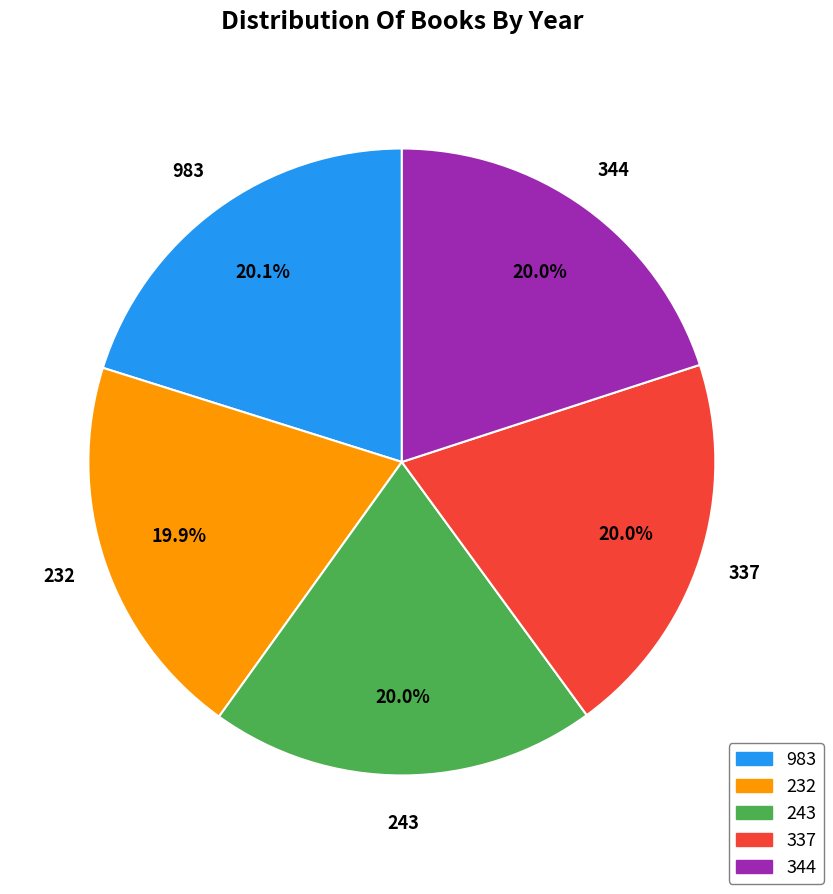

Approximately how many times larger is the value at 243 compared to 337?

1.0